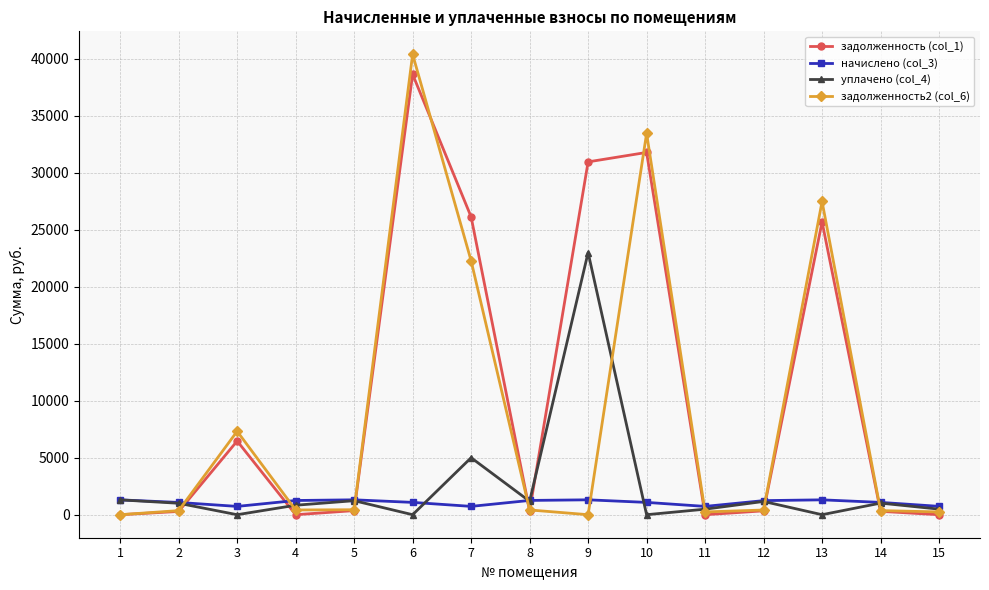

Which series has the widest spread of values?

задолженность2 (col_6)